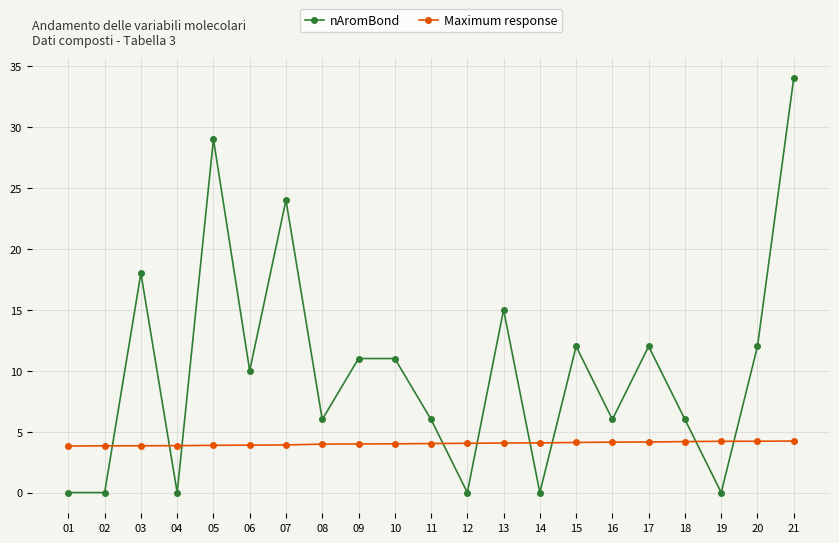

The value of nAromBond at 16 is 6.0. True or false?

True